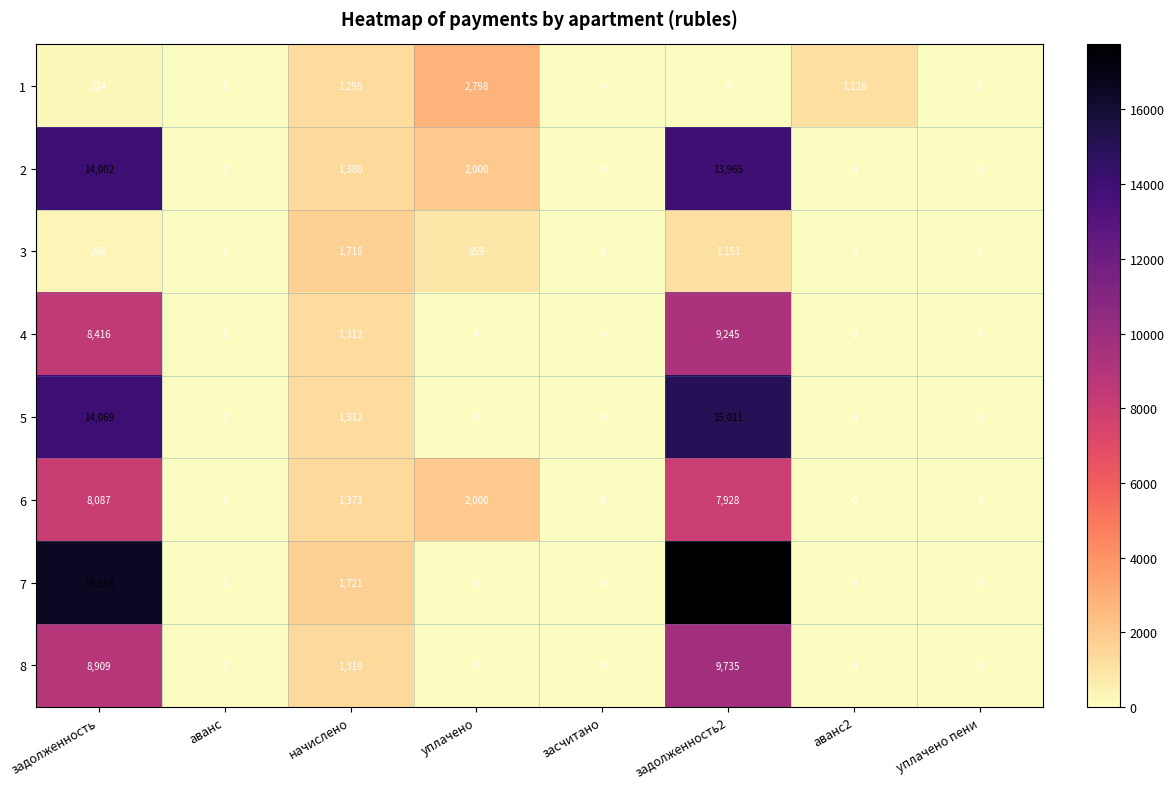

What is the difference between the 8 values at засчитано and начислено?

1319